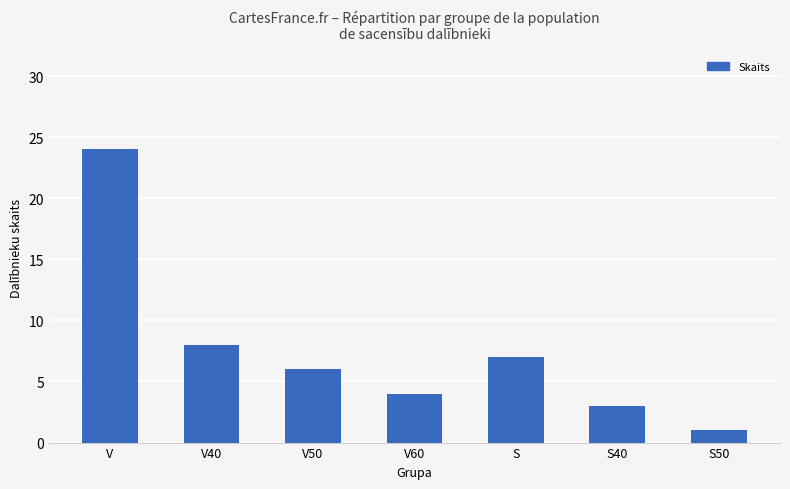

Which has a higher value, S50 or V?

V